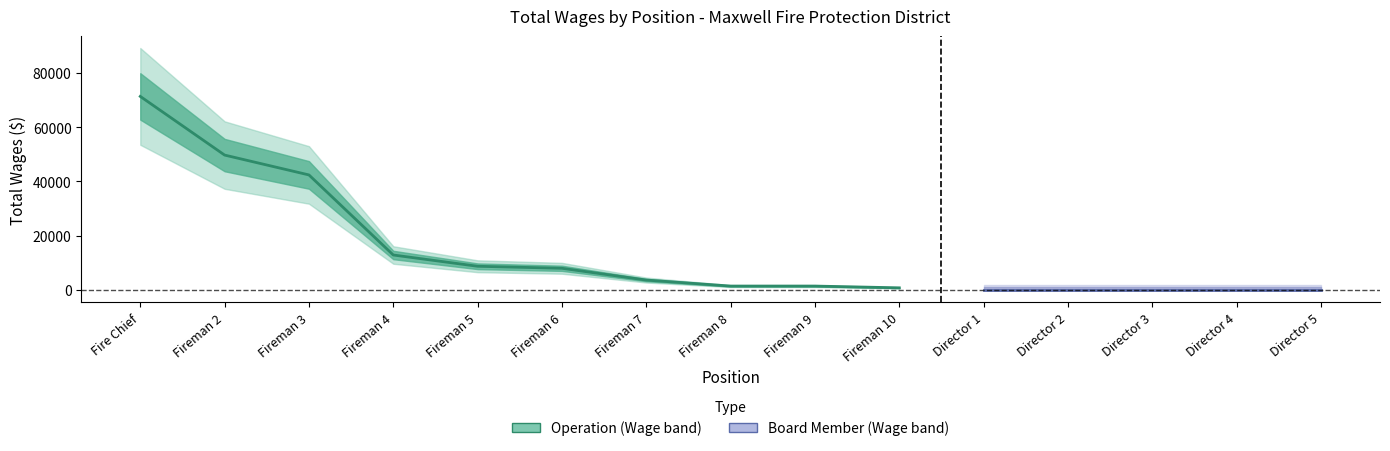

At which label is the value closest to 36036?

Fireman 3